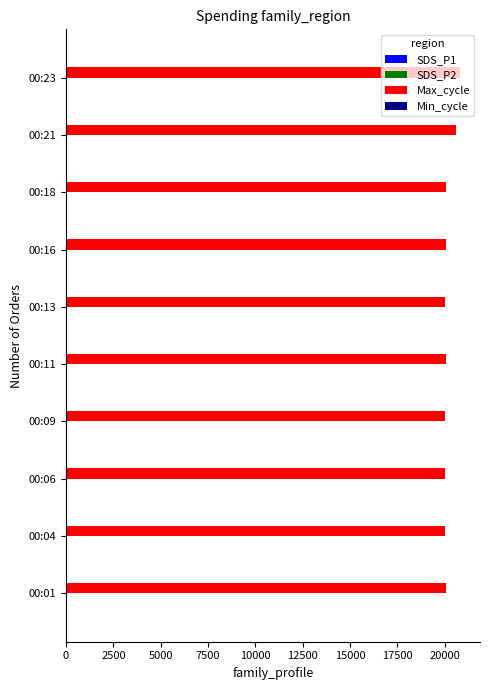

What is the maximum value shown in the chart?

20823.0